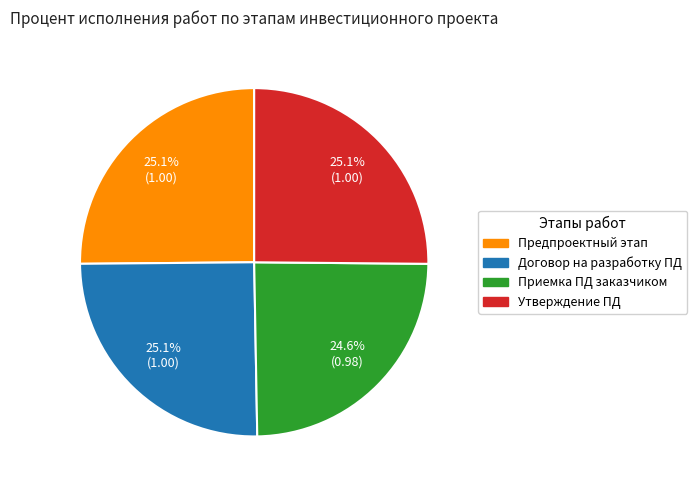

Is there any slice that represents more than half of the pie?

No